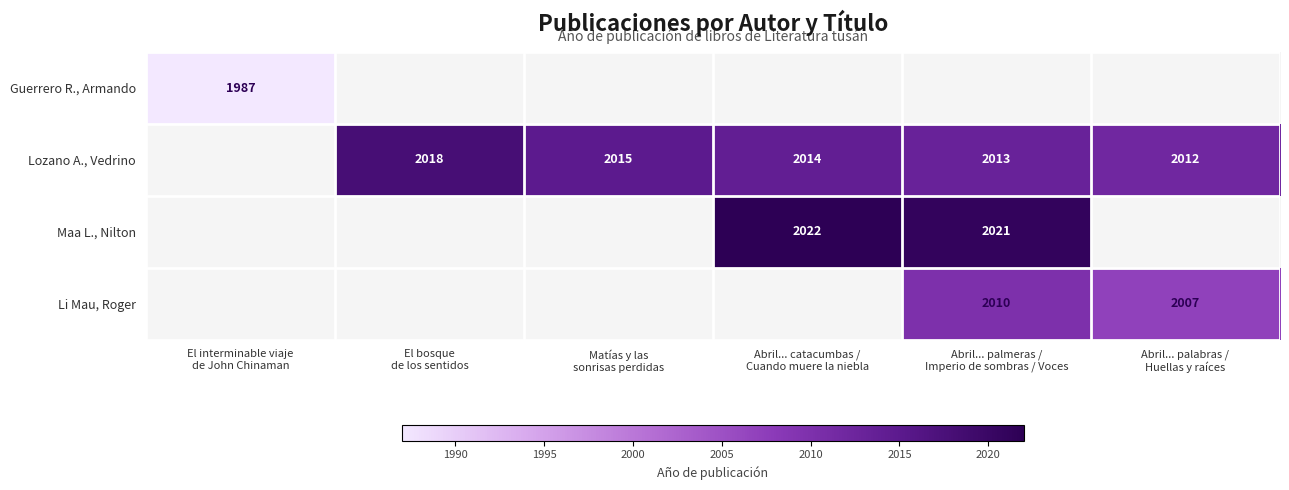

At El bosque de los sentidos, list the series in order from largest to smallest.

Lozano A., Vedrino, Guerrero R., Armando, Maa L., Nilton, Li Mau, Roger